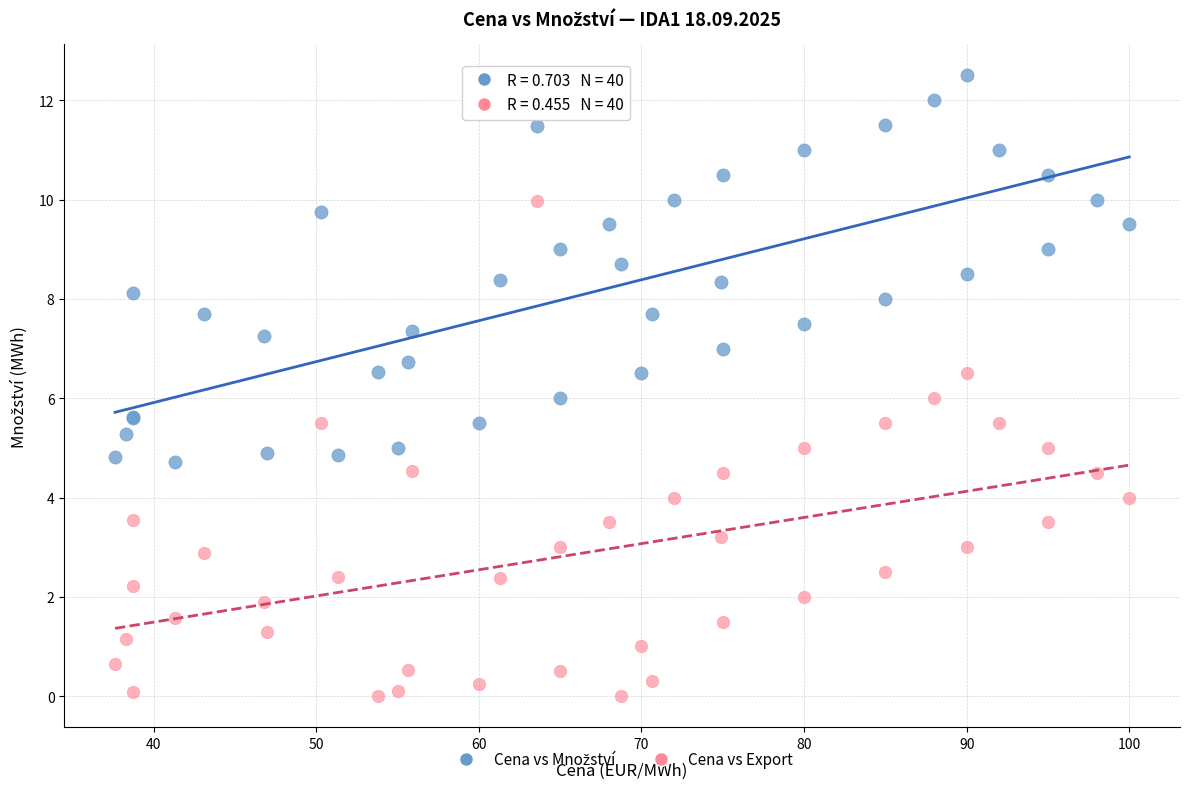

Which series has the largest Y range (max minus min)?

Cena vs Export